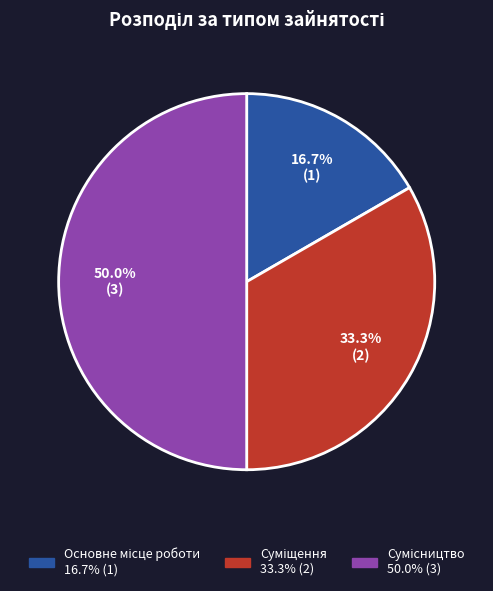

What percentage is the Суміщення slice, to the nearest percent?

33%